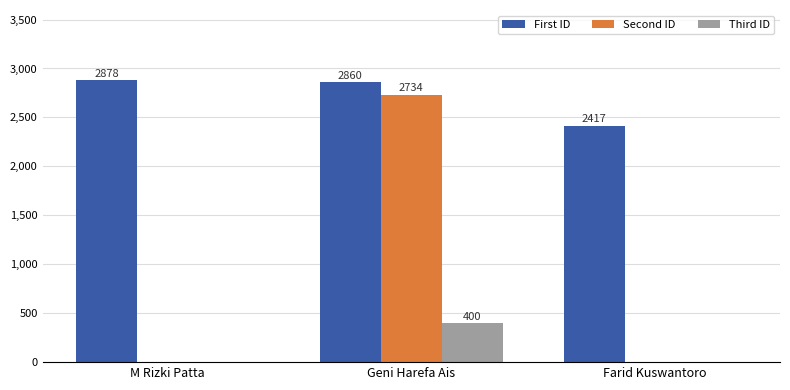

What is the maximum value shown in the chart?

2878